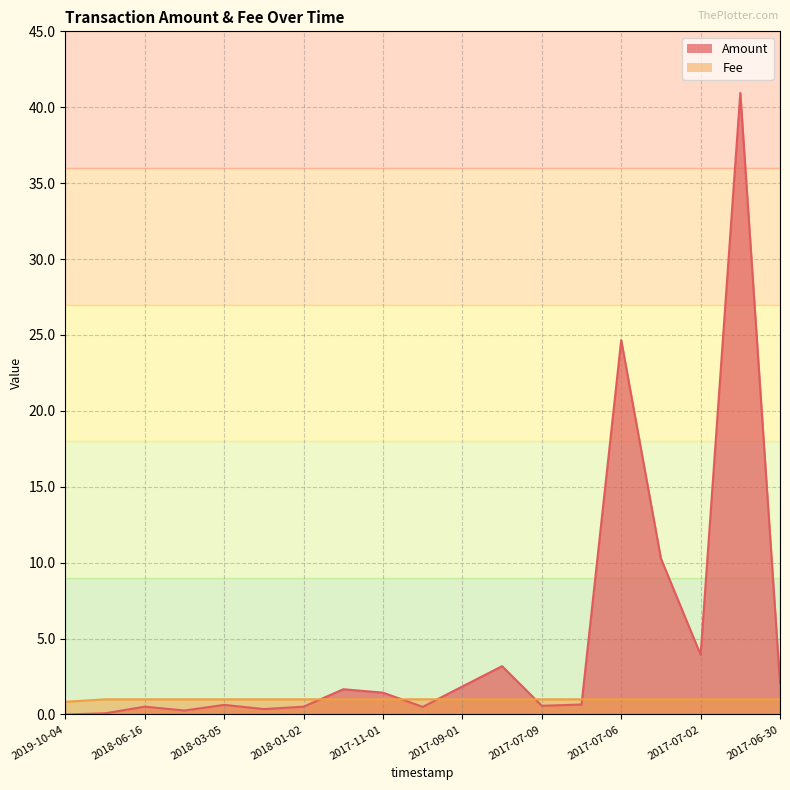

What is the label of the 4th point from the left?

2018-04-04